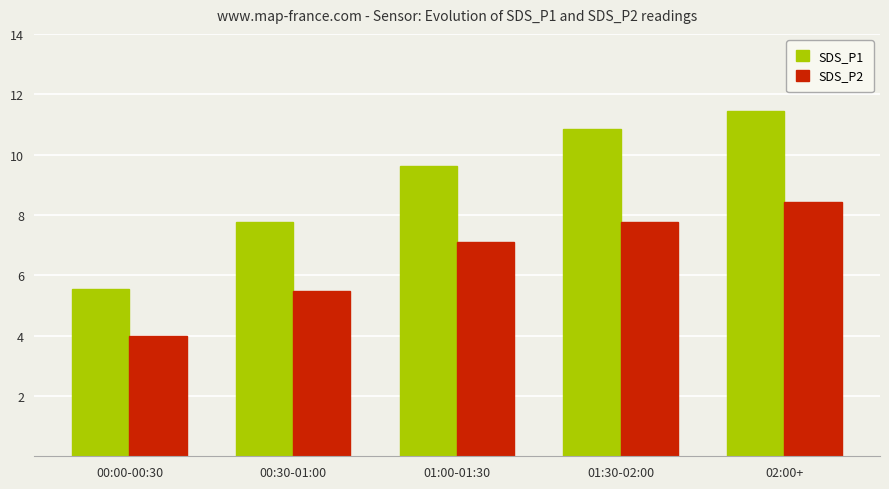

The SDS_P2 series shows 7.8 at 01:30-02:00. True or false?

True